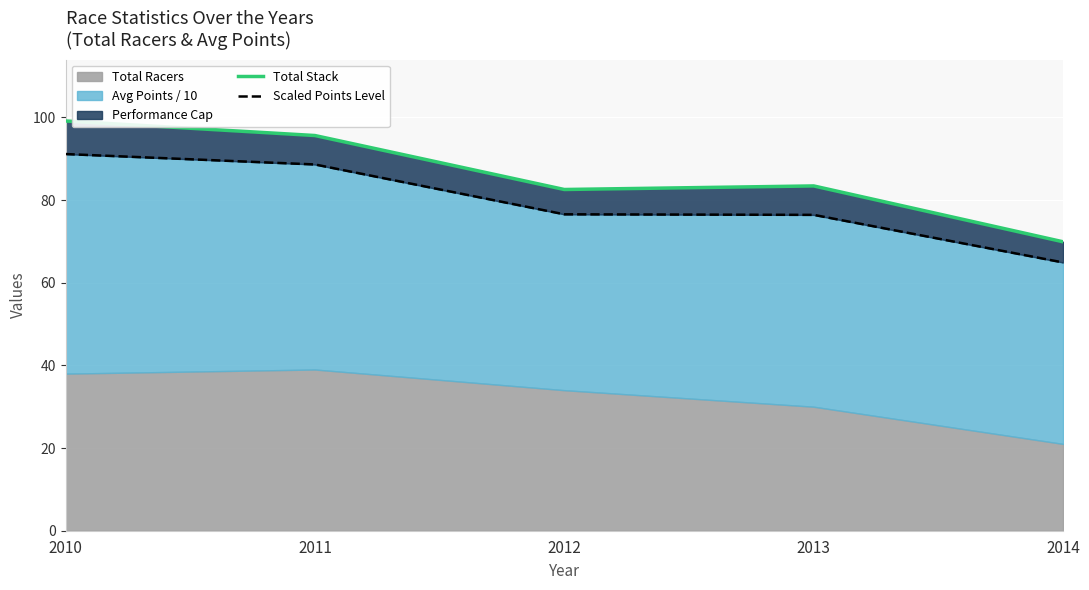

How many values in the Total Stack series exceed 83?

3